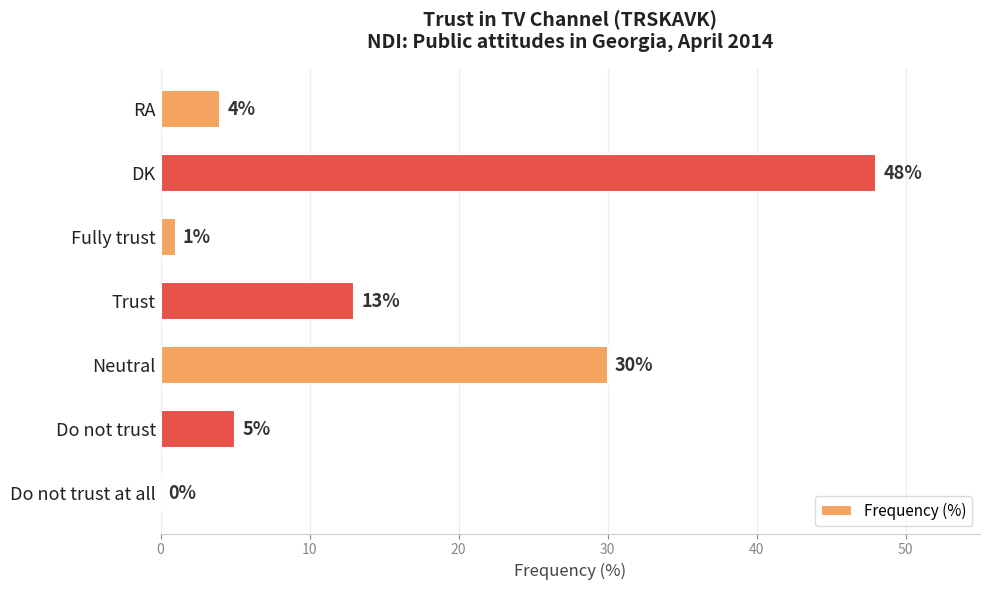

What is the change in value from Do not trust to Neutral?

+25